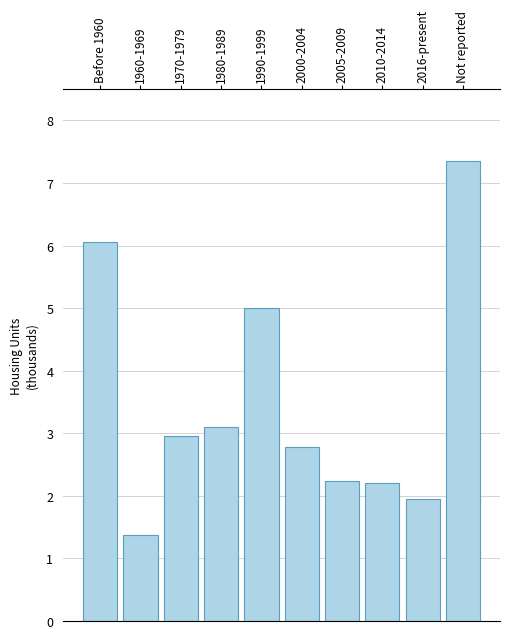

Reading right to left, extract all data points from this chart.

Not reported=7.4	2016-present=1.9	2010-2014=2.2	2005-2009=2.2	2000-2004=2.8	1990-1999=5.0	1980-1989=3.1	1970-1979=3.0	1960-1969=1.4	Before 1960=6.1